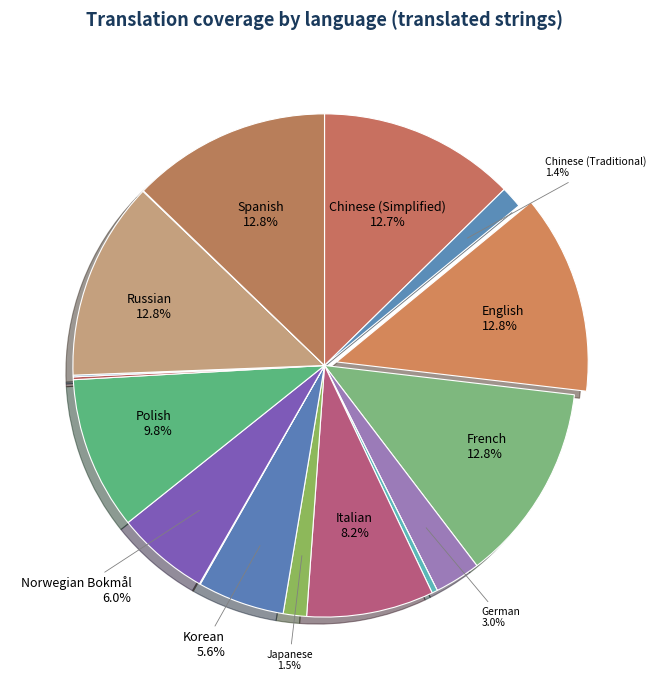

To the nearest percent, what is the difference between the largest and smallest slice percentages?

13%